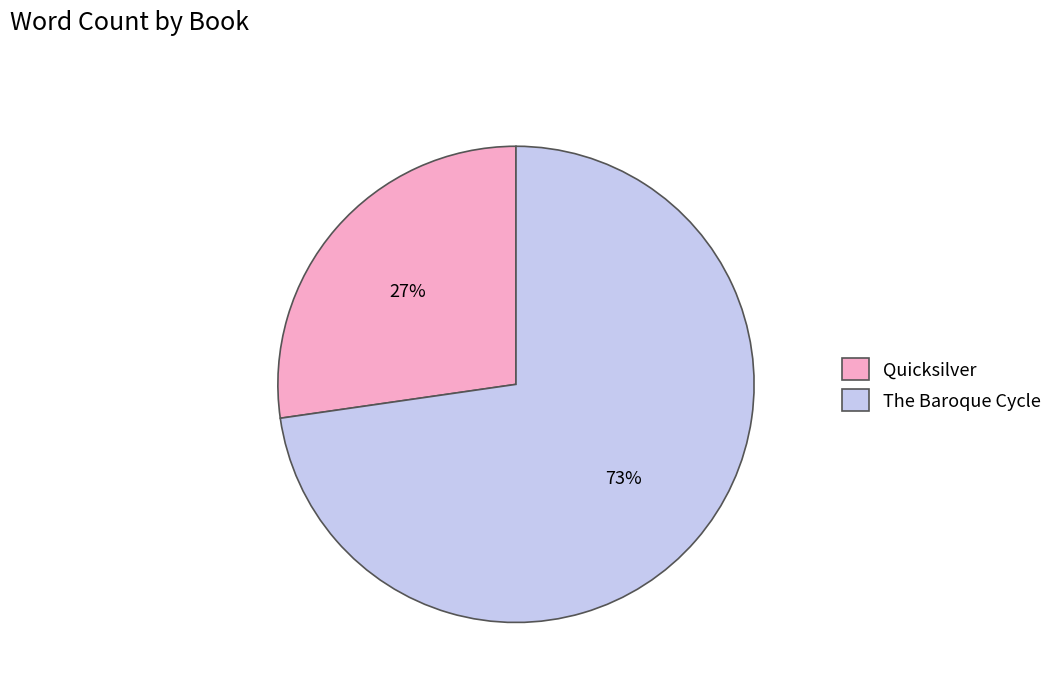

Combined, do The Baroque Cycle and Quicksilver account for over 50%?

Yes